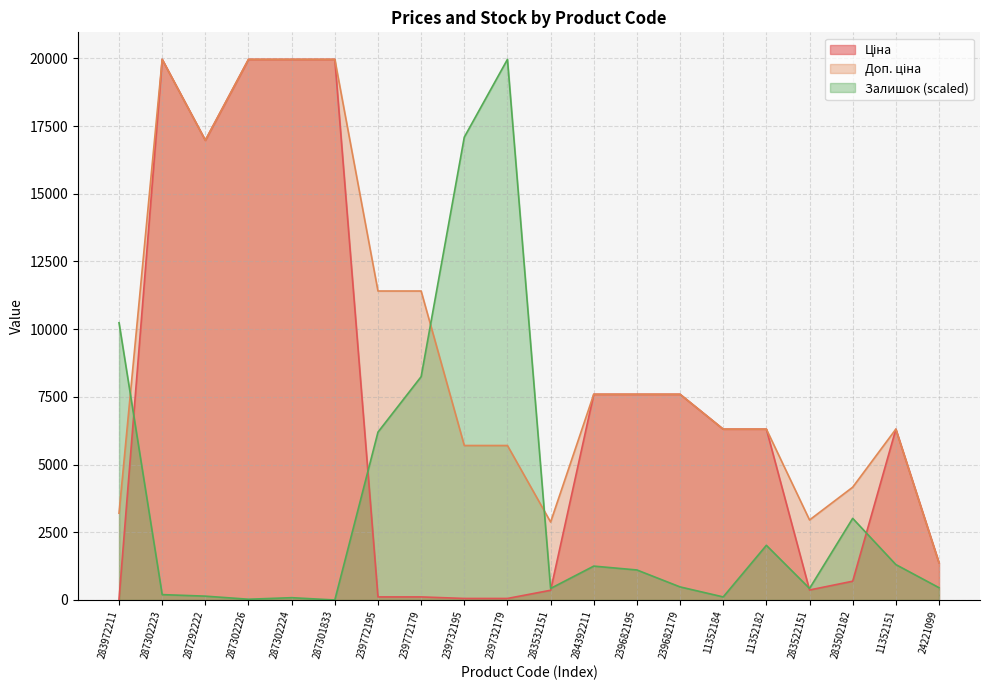

How many data points in Залишок are less than 1109?

10